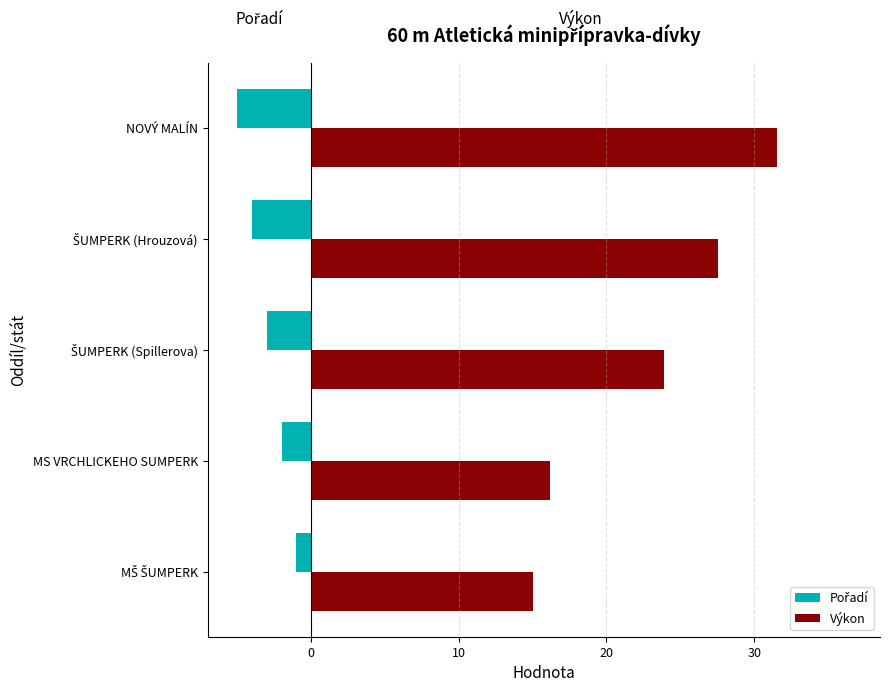

What is the minimum value for Výkon?

15.0